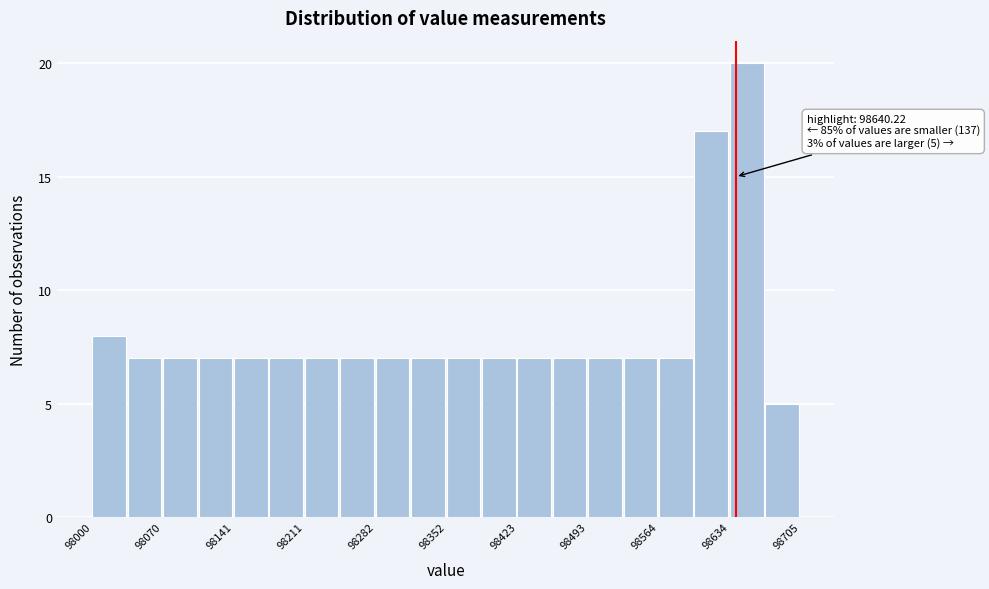

Read against the x-axis, roughly where is the centre of the tallest bar?

98650